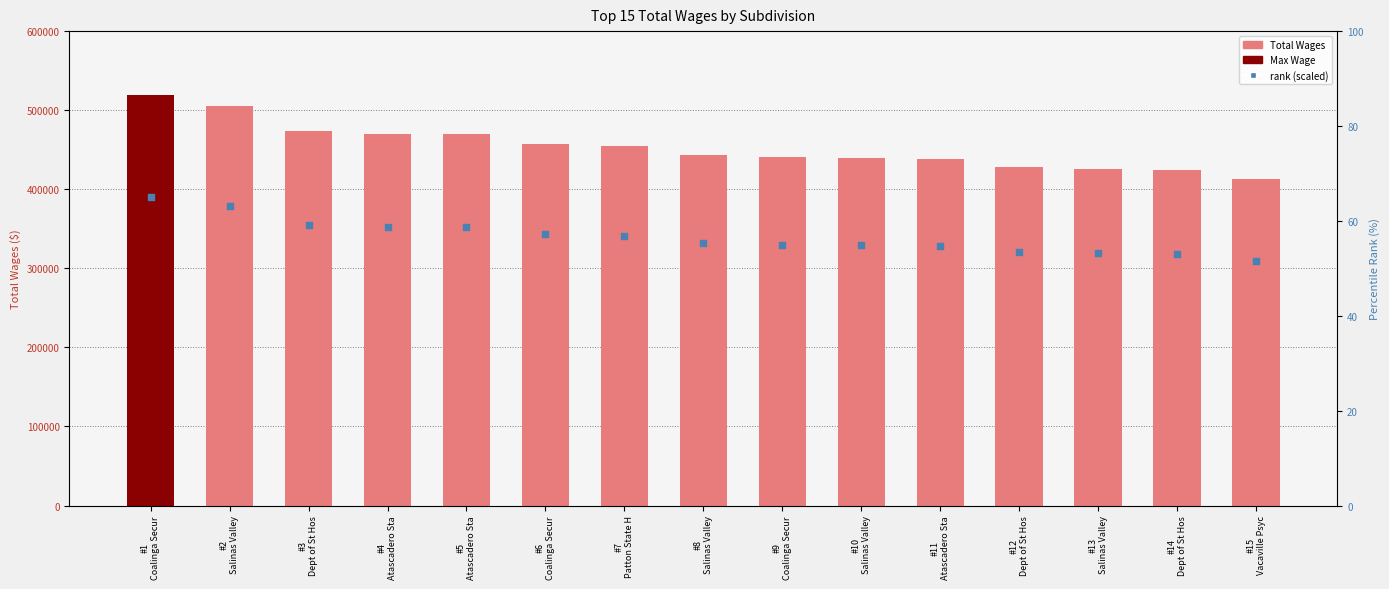

Is the value of rank, Detection Call = ABSENT at #12
Dept of St Hos greater than the value of Total Wages at #5
Atascadero Sta?

No